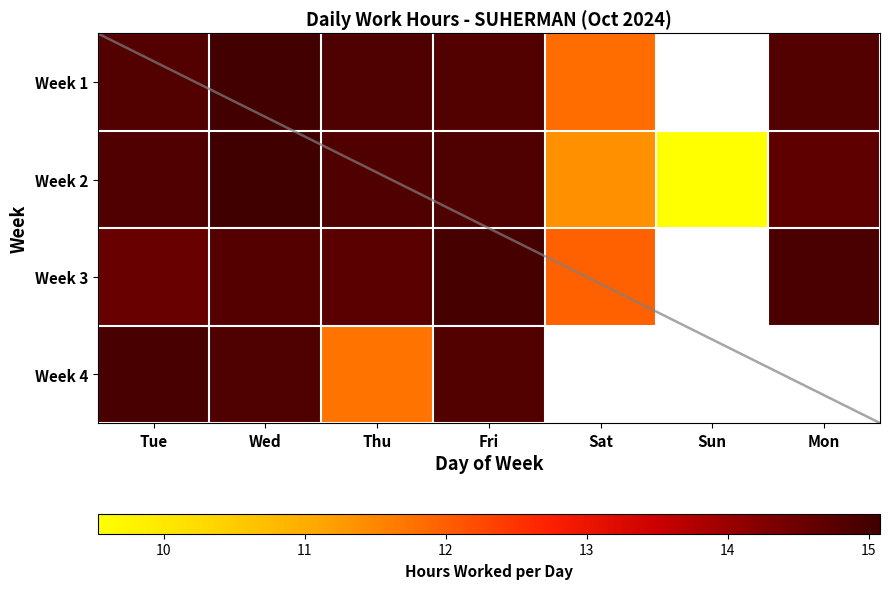

What is the difference between the maximum and minimum values in the Week 3 series?

3.0